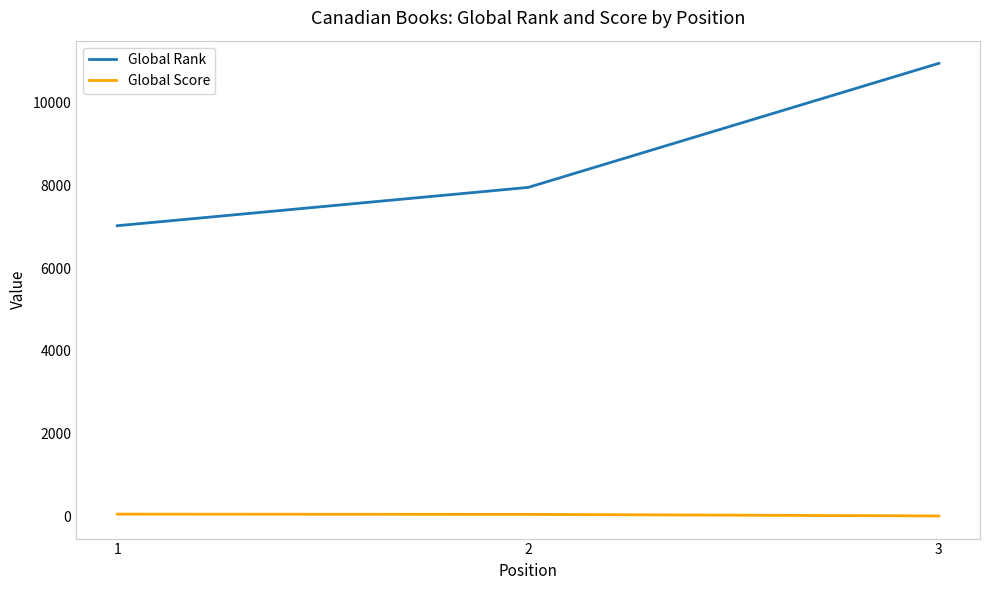

Is this an area chart (filled region under the line)?

No